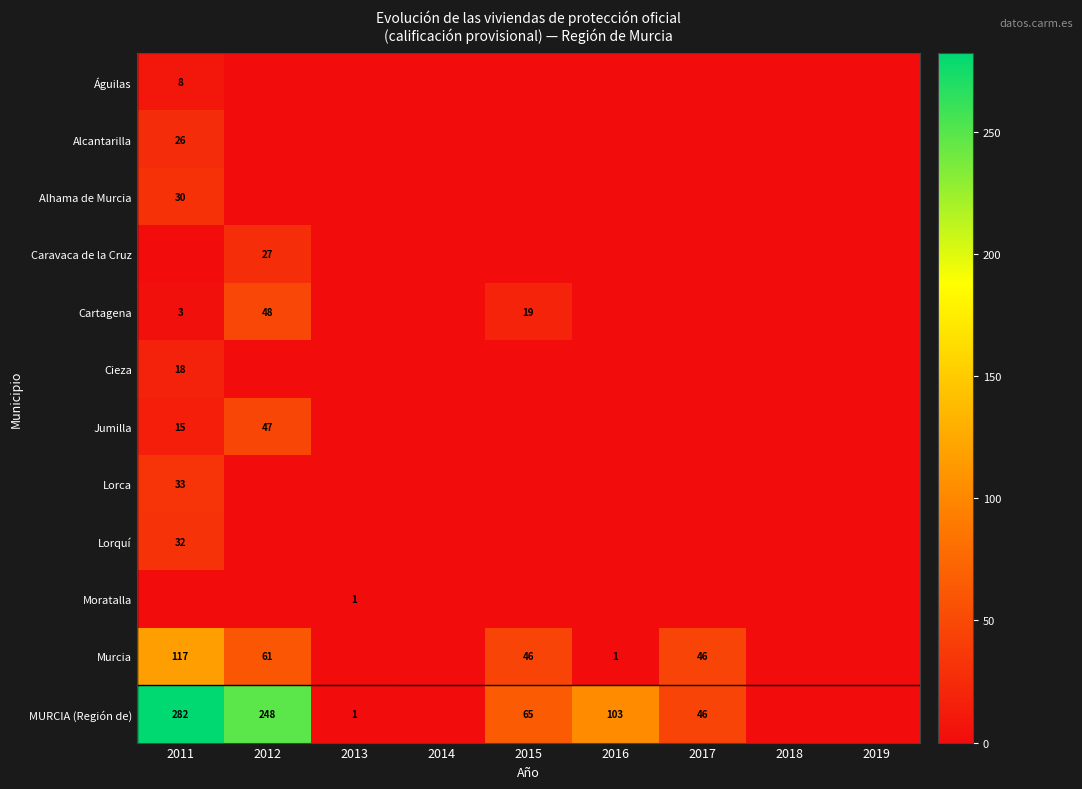

List the labels in order of Lorquí value, largest first.

2011, 2012, 2013, 2014, 2015, 2016, 2017, 2018, 2019